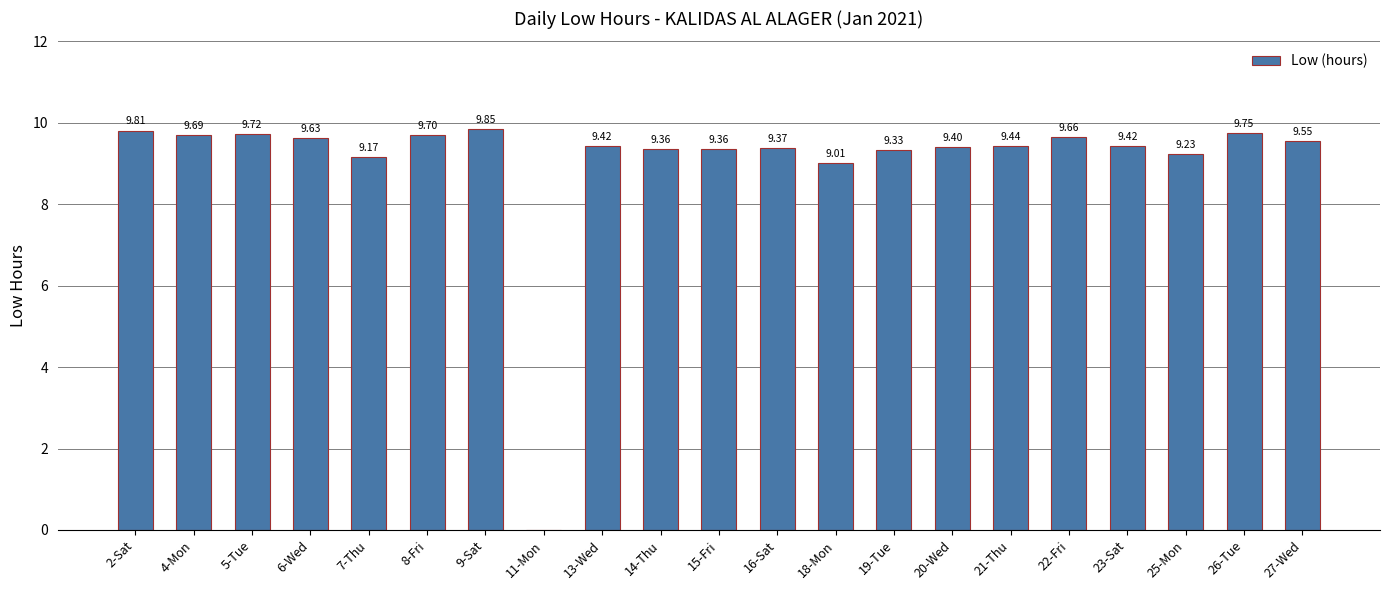

What is the sum of the values at 25-Mon and 27-Wed?

18.8